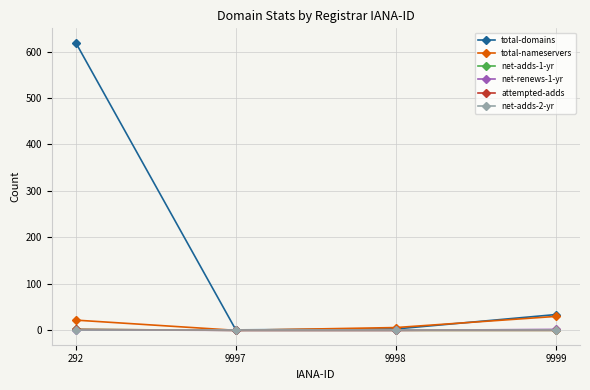

Is this an area chart (filled region under the line)?

No